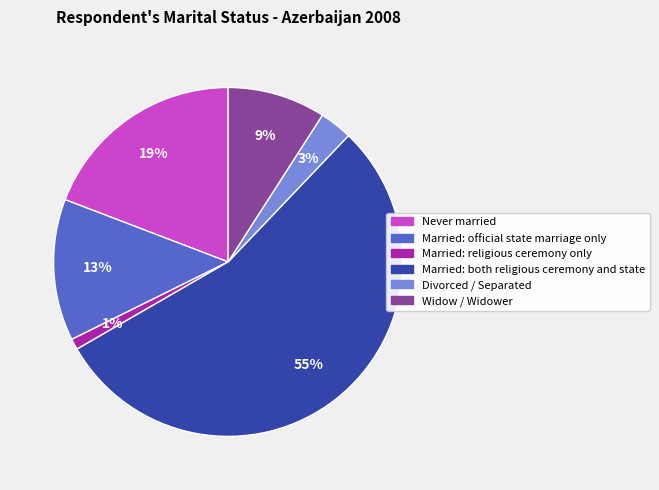

To the nearest percent, what is the difference between the largest and smallest slice percentages?

54%